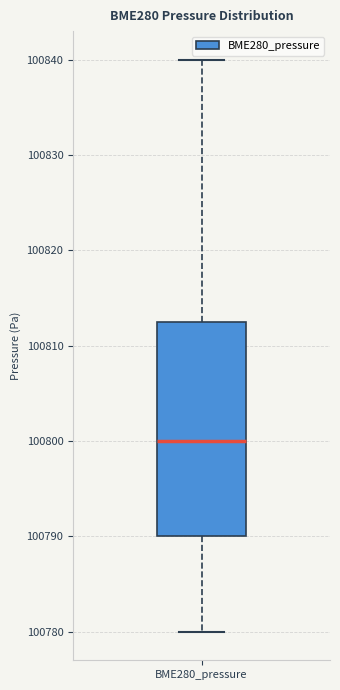

Transcribe this box plot: give where the median line is, the range the box spans, and where the two whiskers end, as read against the y-axis. The values are not printed on the chart, so give them approximately, as read against the axis.

median 100800, box 100790 to 100813, whiskers 100780 to 100840